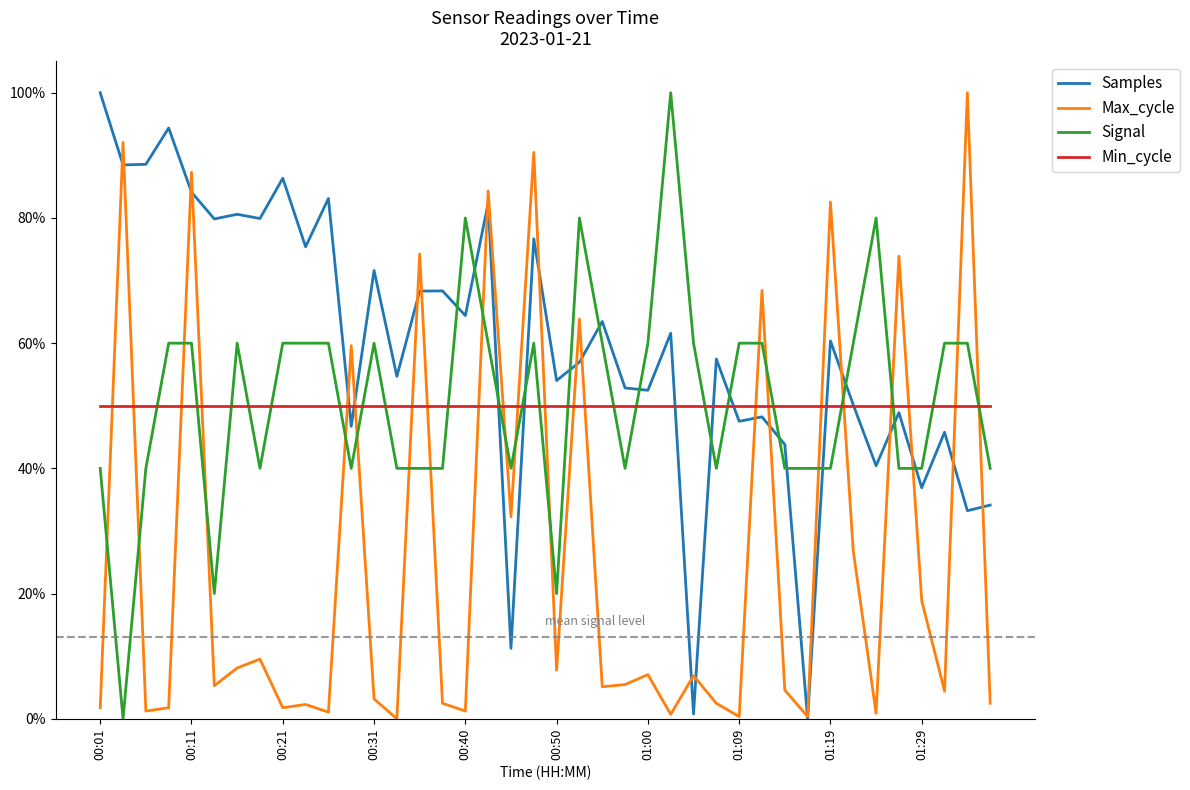

What are all the series names shown in the legend?

Samples, Max_cycle, Signal, Min_cycle